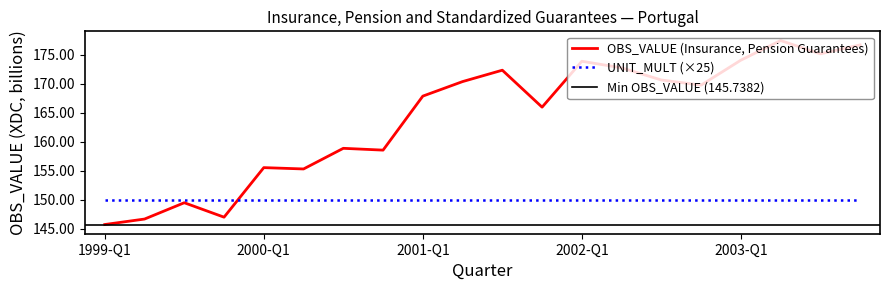

Where does the data first go above 169?

2001-Q2